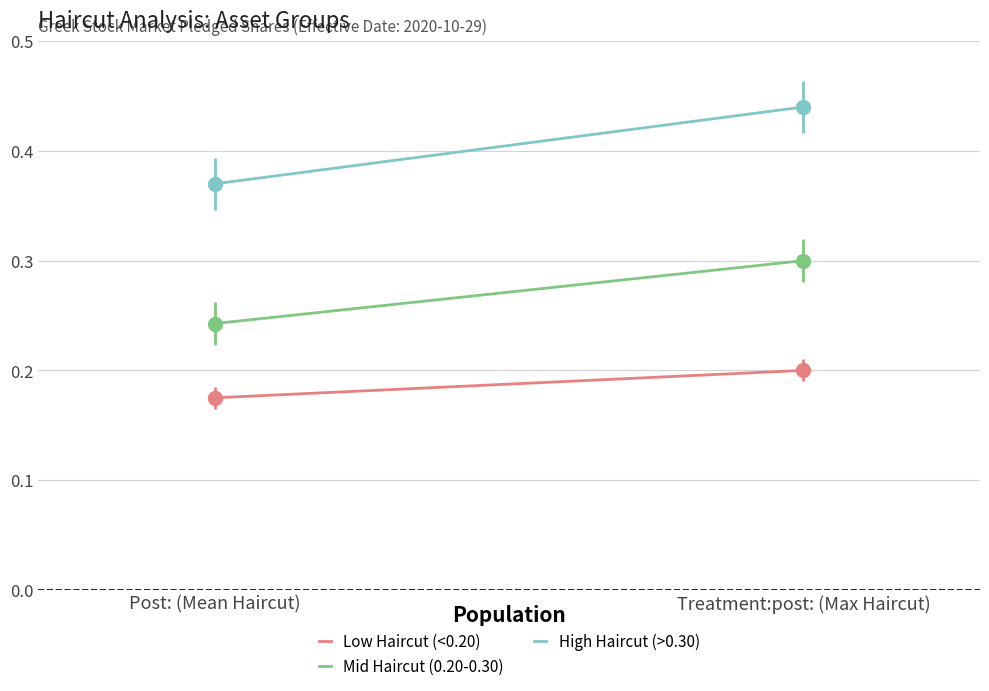

Reading right to left, extract all data points from this chart.

Low Haircut (<0.20): Treatment:post: (Max Haircut)=0.2	Post: (Mean Haircut)=0.2
Mid Haircut (0.20-0.30): Treatment:post: (Max Haircut)=0.3	Post: (Mean Haircut)=0.2
High Haircut (>0.30): Treatment:post: (Max Haircut)=0.4	Post: (Mean Haircut)=0.4